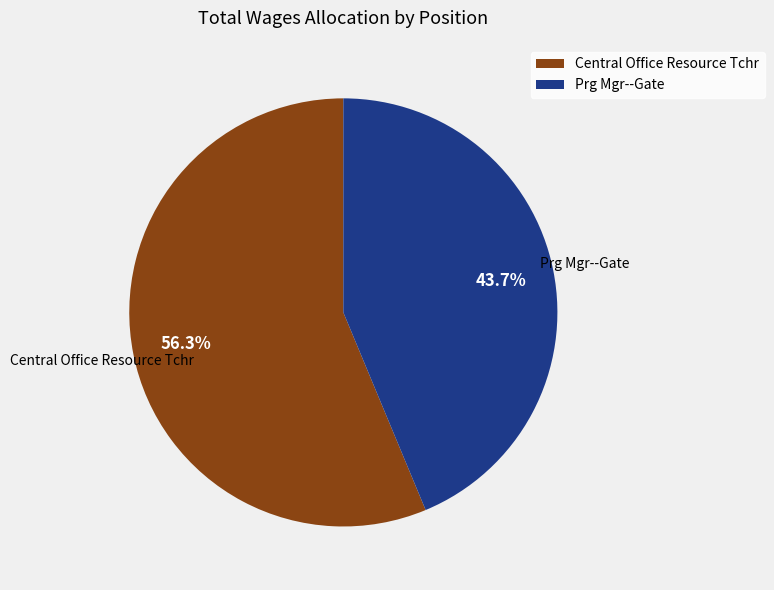

Does Central Office Resource Tchr account for over 50% of the chart?

Yes